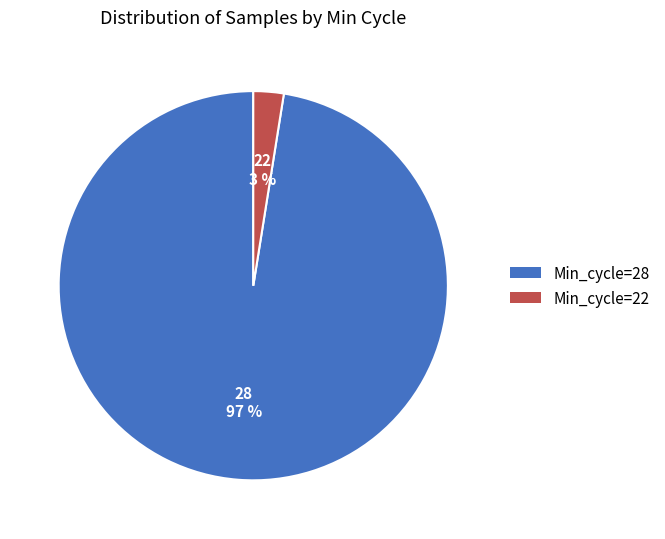

How many slices are in this pie chart?

2